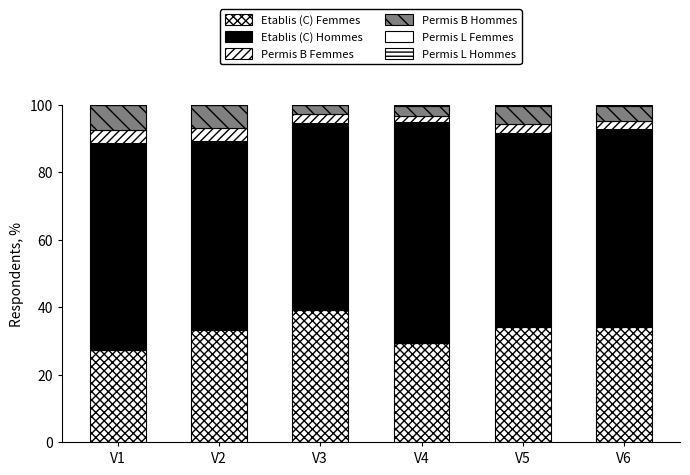

Does the chart contain stacked bars?

Yes